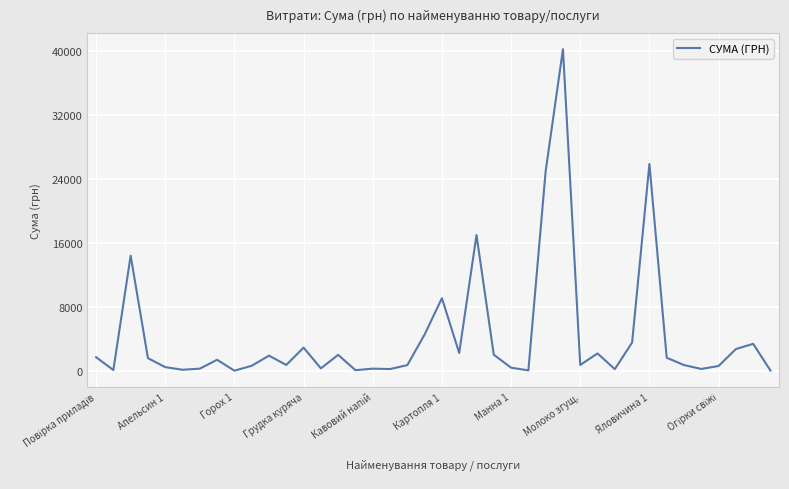

What is the greatest value displayed?

40191.5